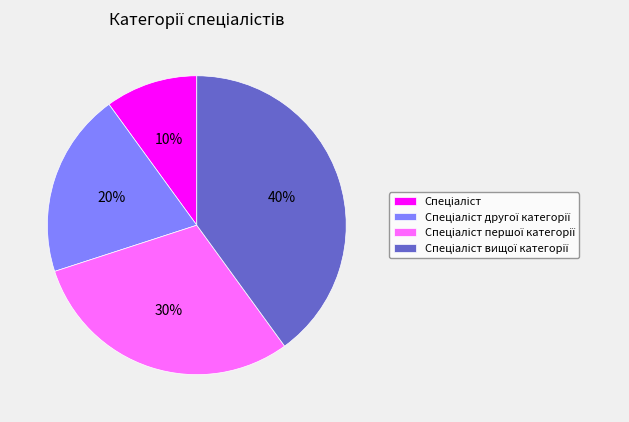

To the nearest percent, what is the difference between the largest and smallest slice percentages?

30%